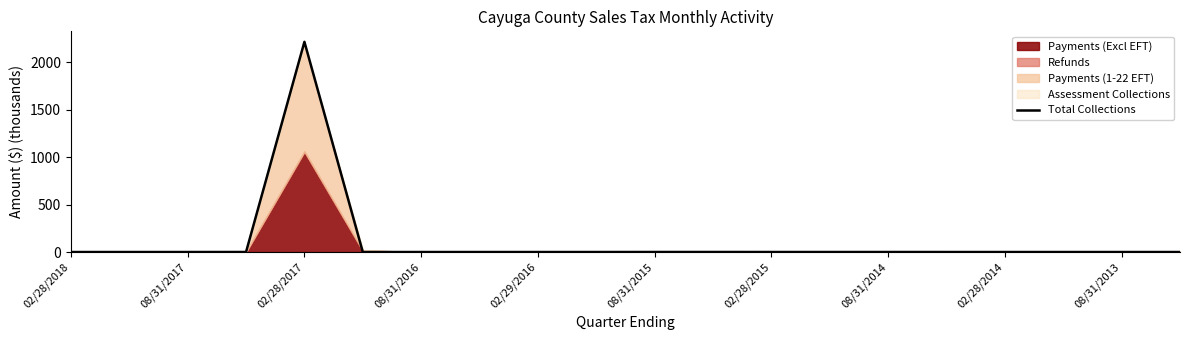

How many categories are shown in the chart?

20